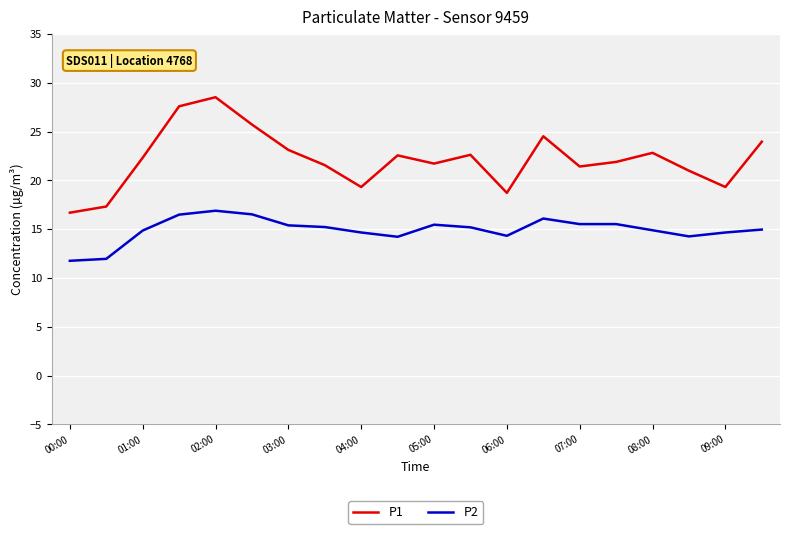

What is the smallest value displayed?

11.8